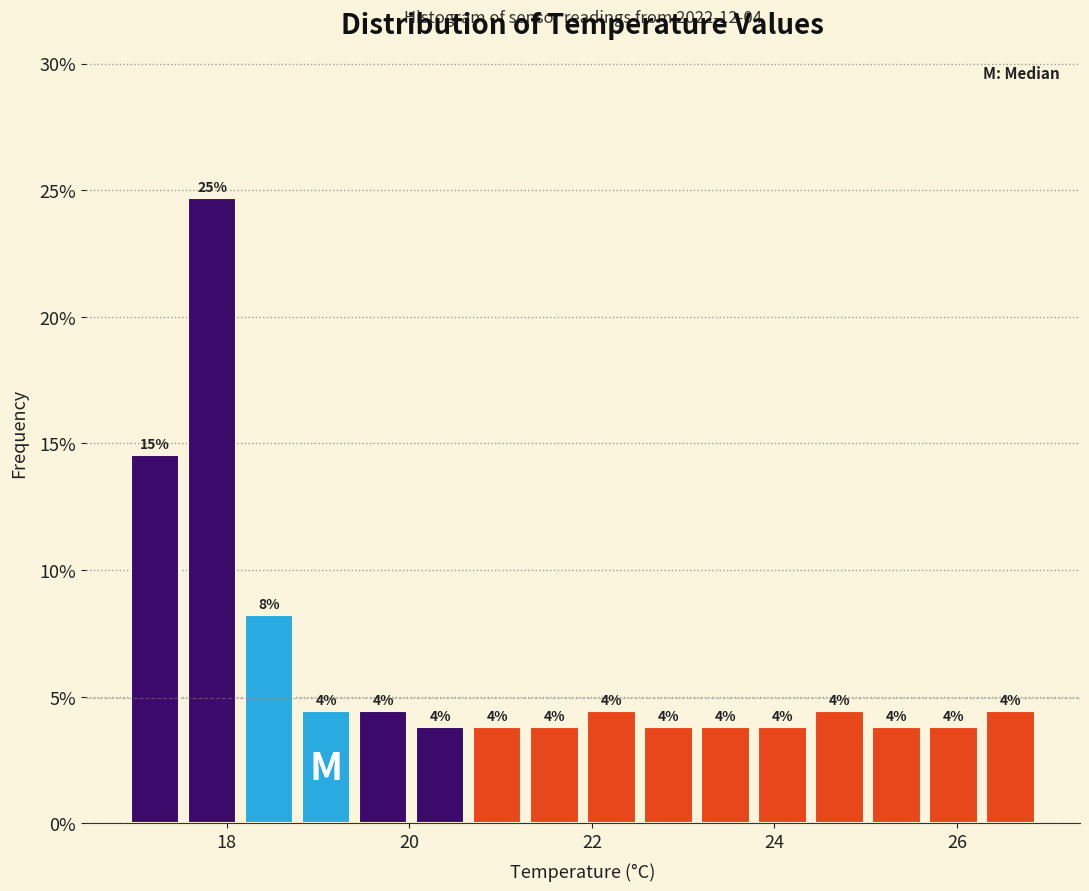

Around what value on the x-axis is the tallest bar? Give the approximate position of its centre, as read against the axis.

17.8